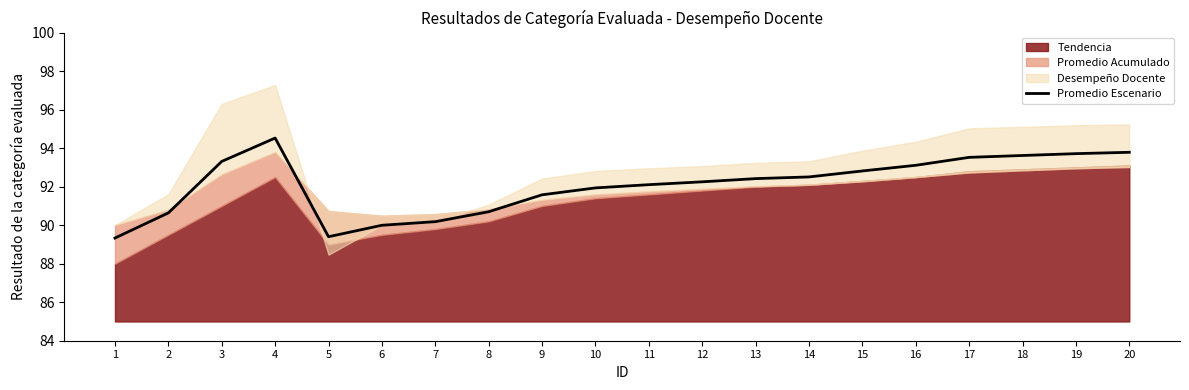

Which category has the highest value across all series?

4